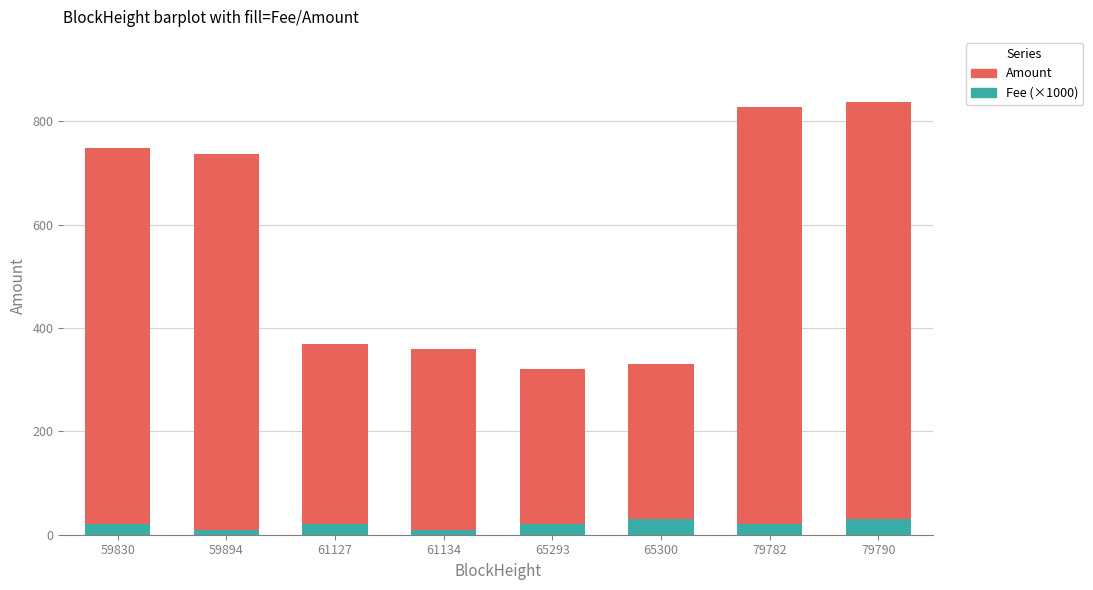

What is the total value across all series at 79790?

838.0